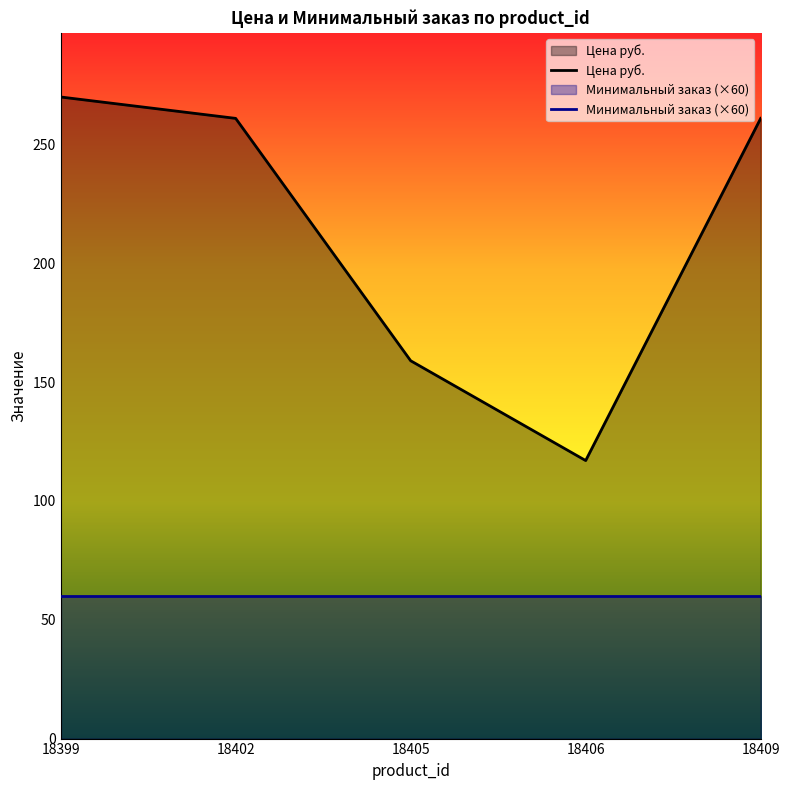

What is the total value across all series at 18405?

219